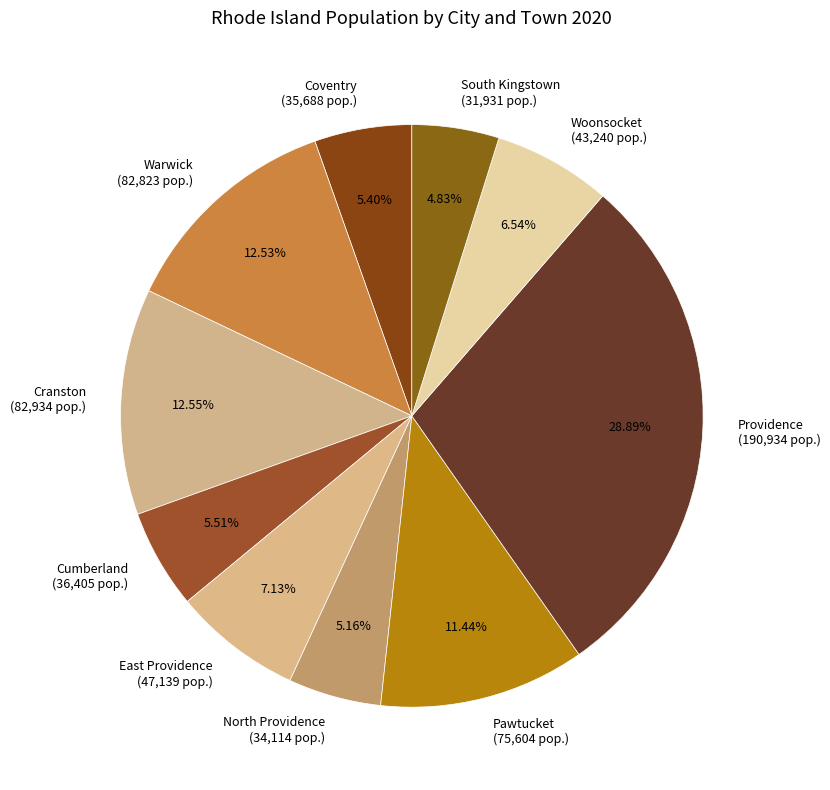

Does any single category account for the majority?

No